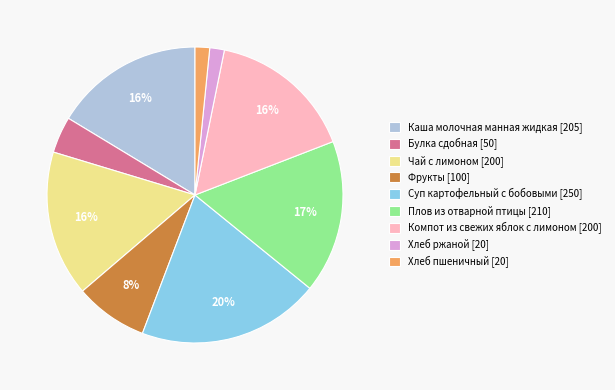

Does Хлеб ржаной account for over 50% of the chart?

No